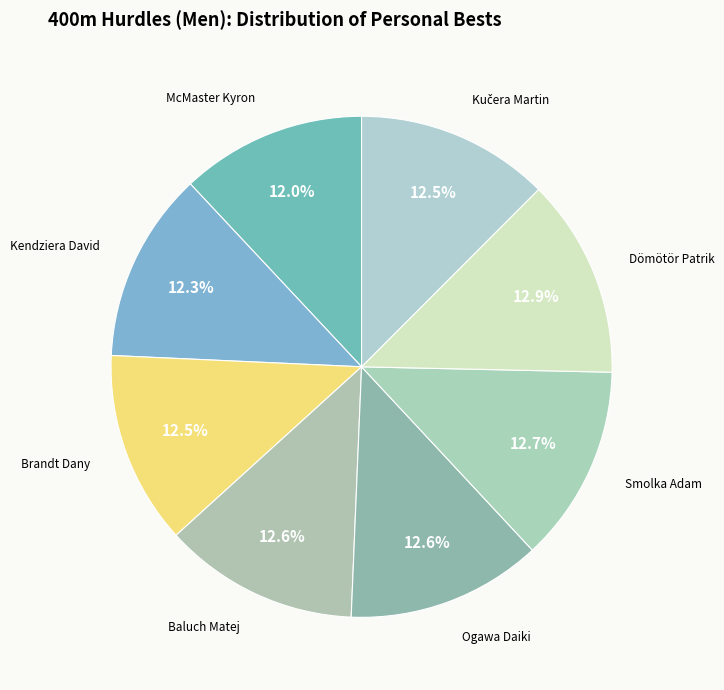

How many segments does this pie chart have?

8